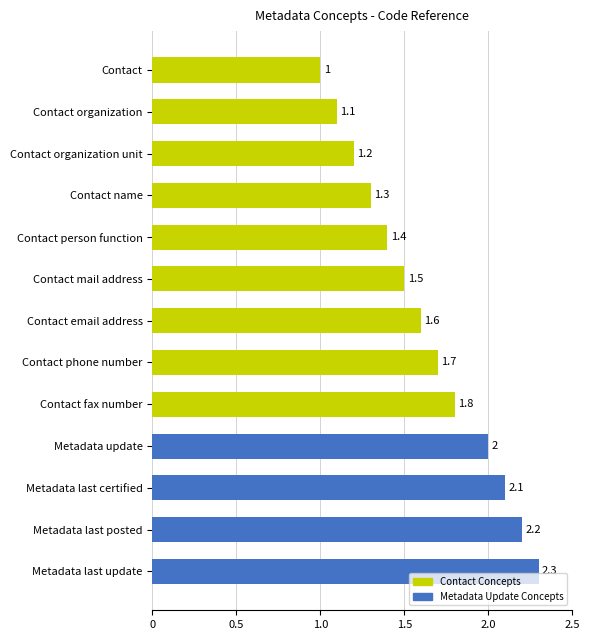

Read the value at Contact organization.

1.1